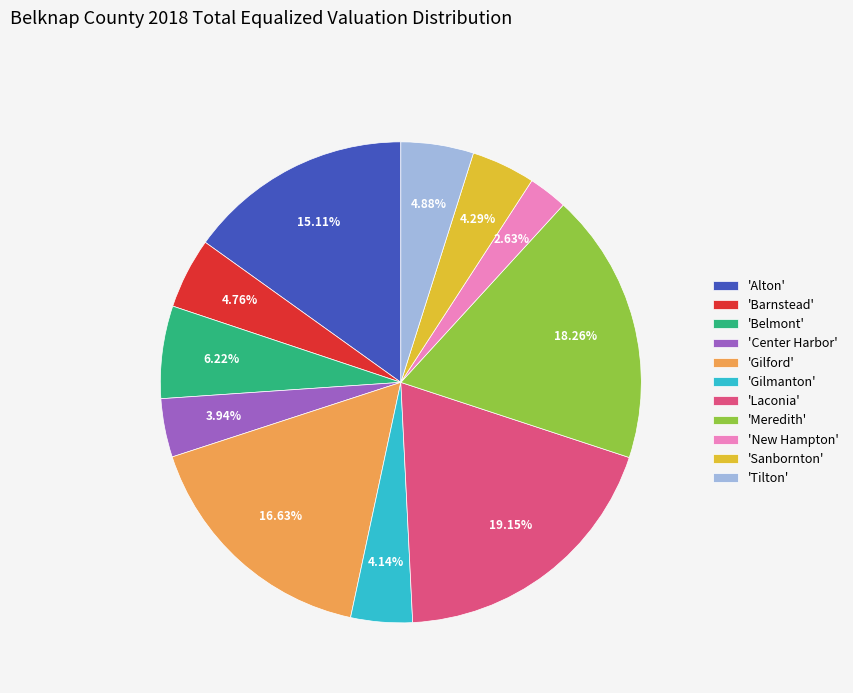

Which category has the biggest portion of the pie?

'Laconia'